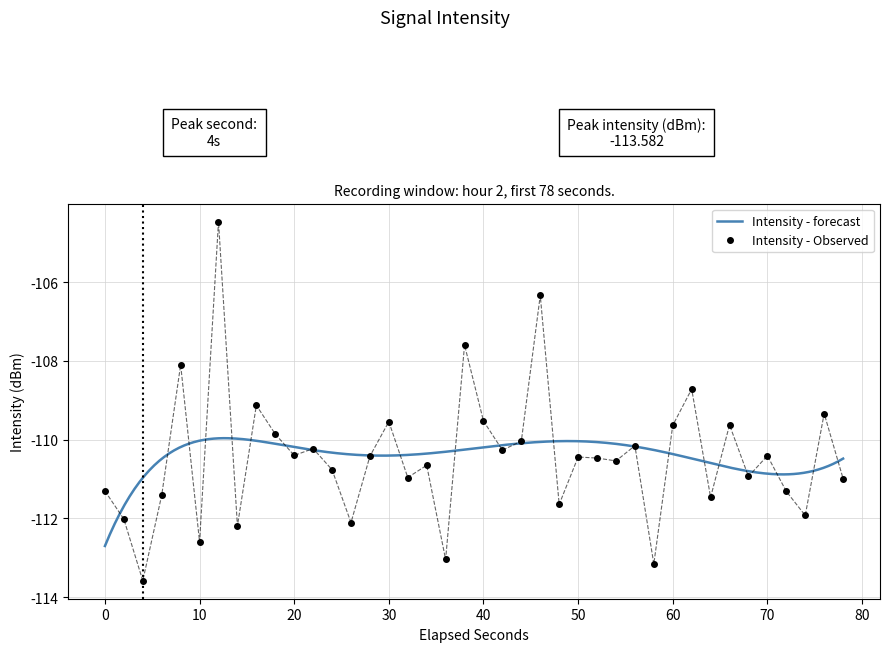

True or false: the data shows -185.3 at 27.

False